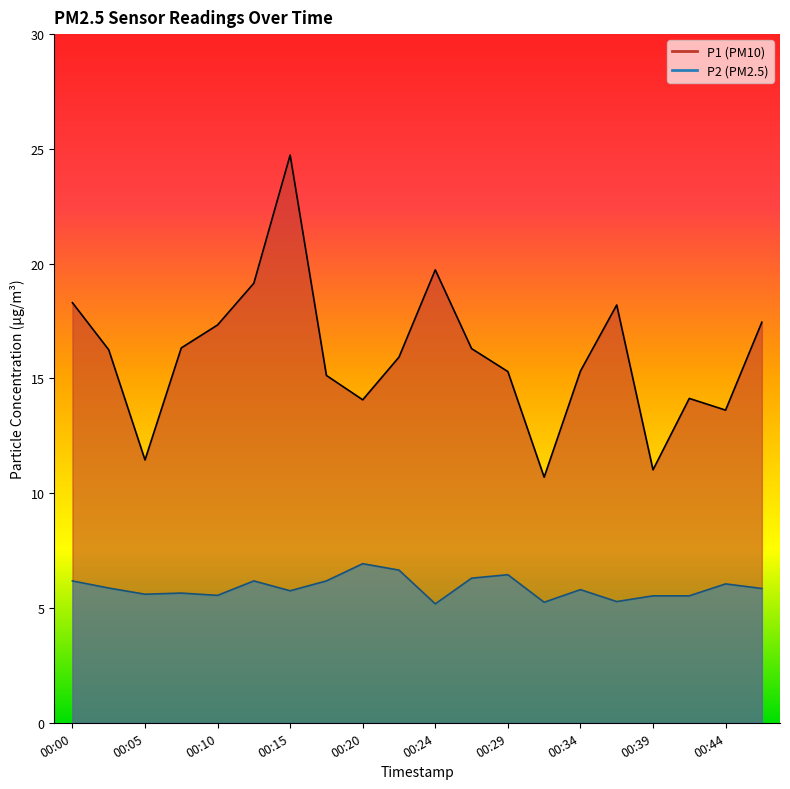

At which category does P1 reach its first local valley?

00:05